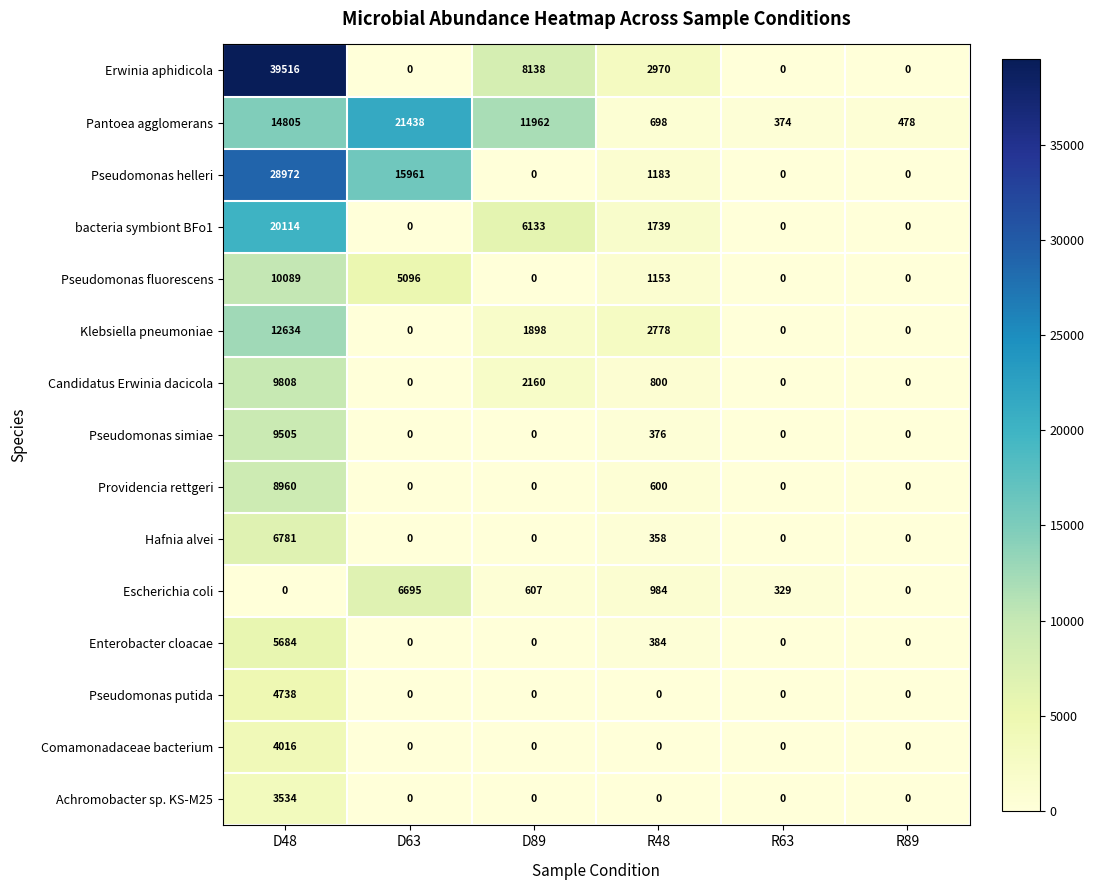

Which category has the highest value across all series?

D48